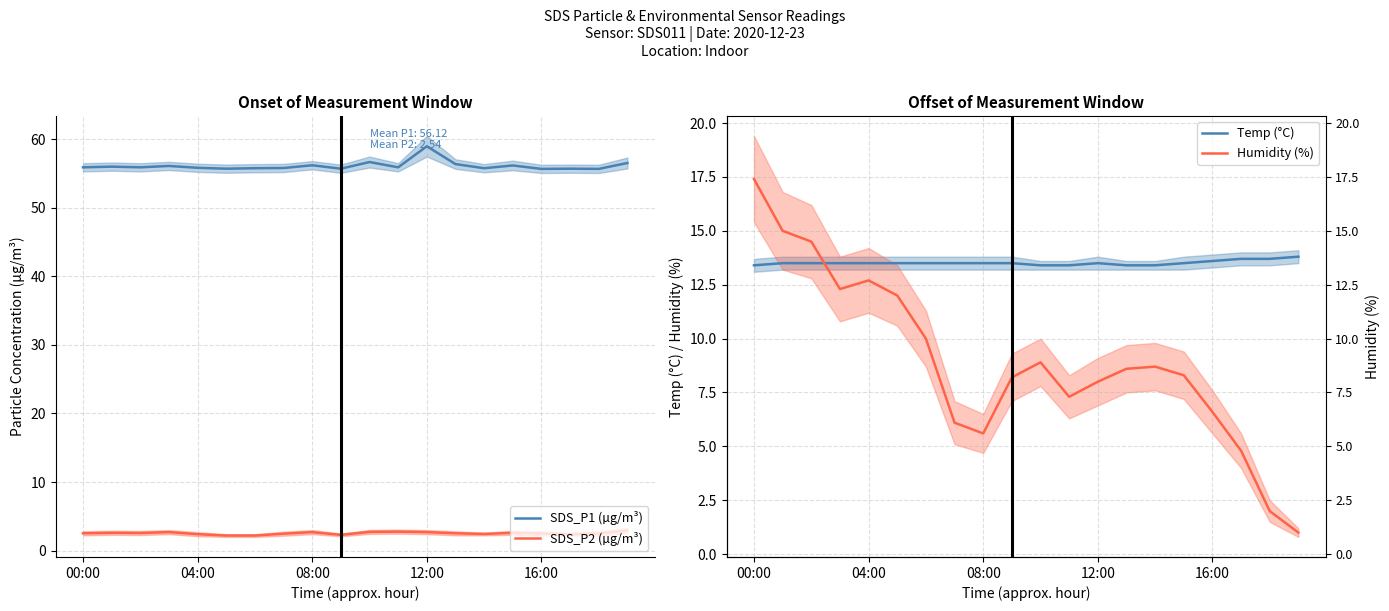

Rank the series by their maximum value, from highest to lowest.

SDS_P1 (µg/m³), Humidity (%), Temp (°C), SDS_P2 (µg/m³)